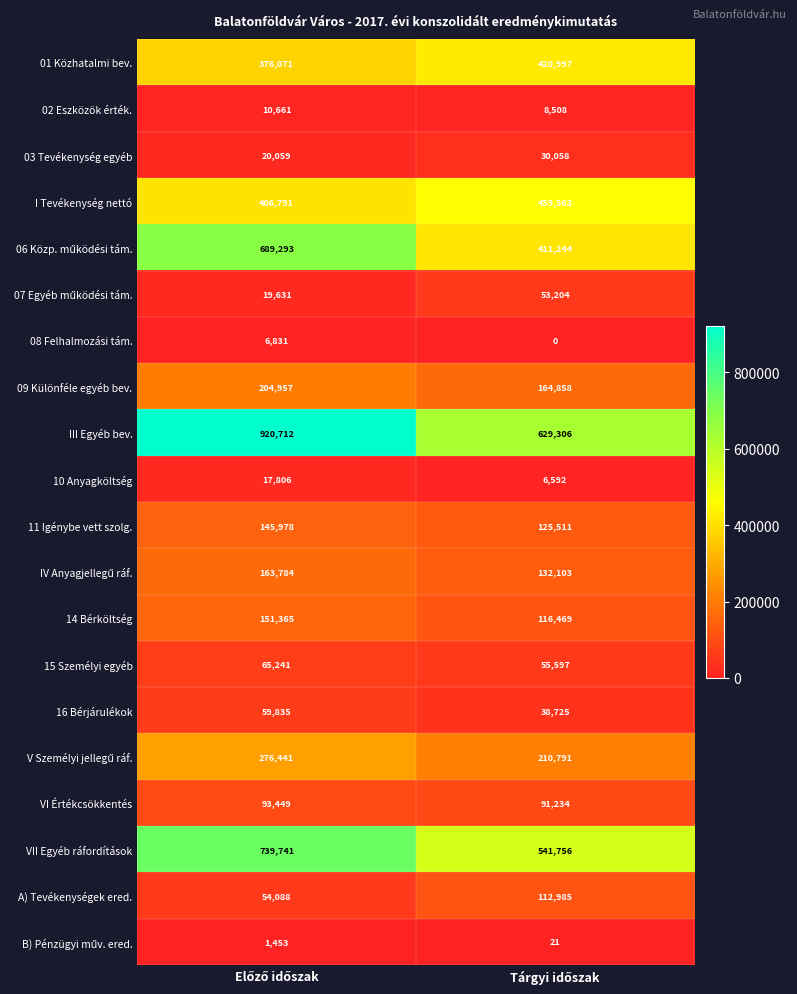

What is the sum of all 01 Közhatalmi bev. values?

797068